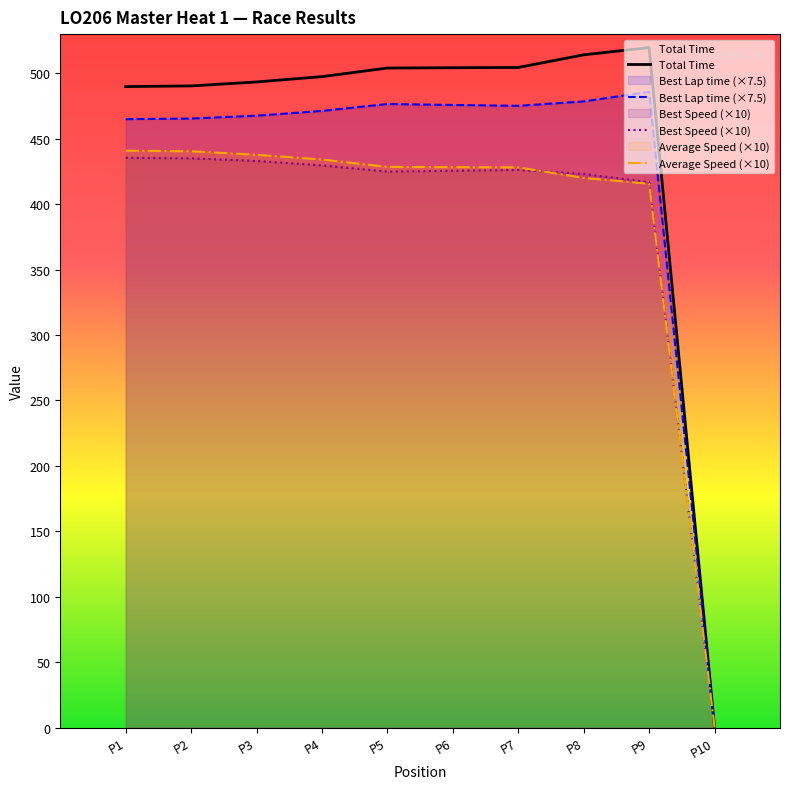

Which series has the largest range (max minus min)?

Total Time